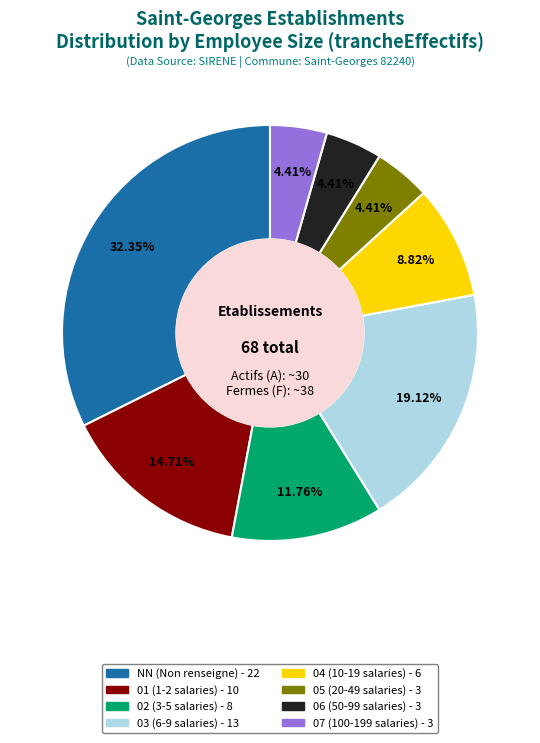

True or false: 02 accounts for 12% of the total.

True